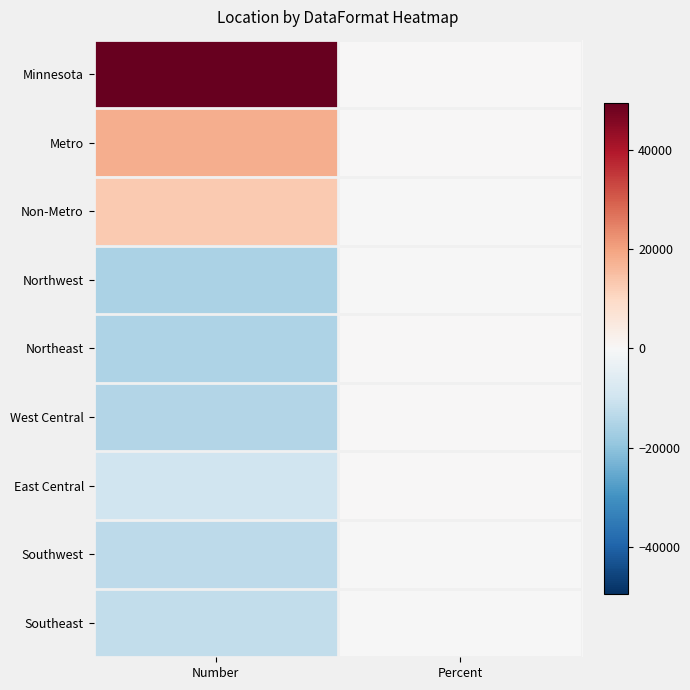

Rank the series by their maximum value, from lowest to highest.

Southwest, Northwest, Southeast, East Central, West Central, Northeast, Non-Metro, Metro, Minnesota